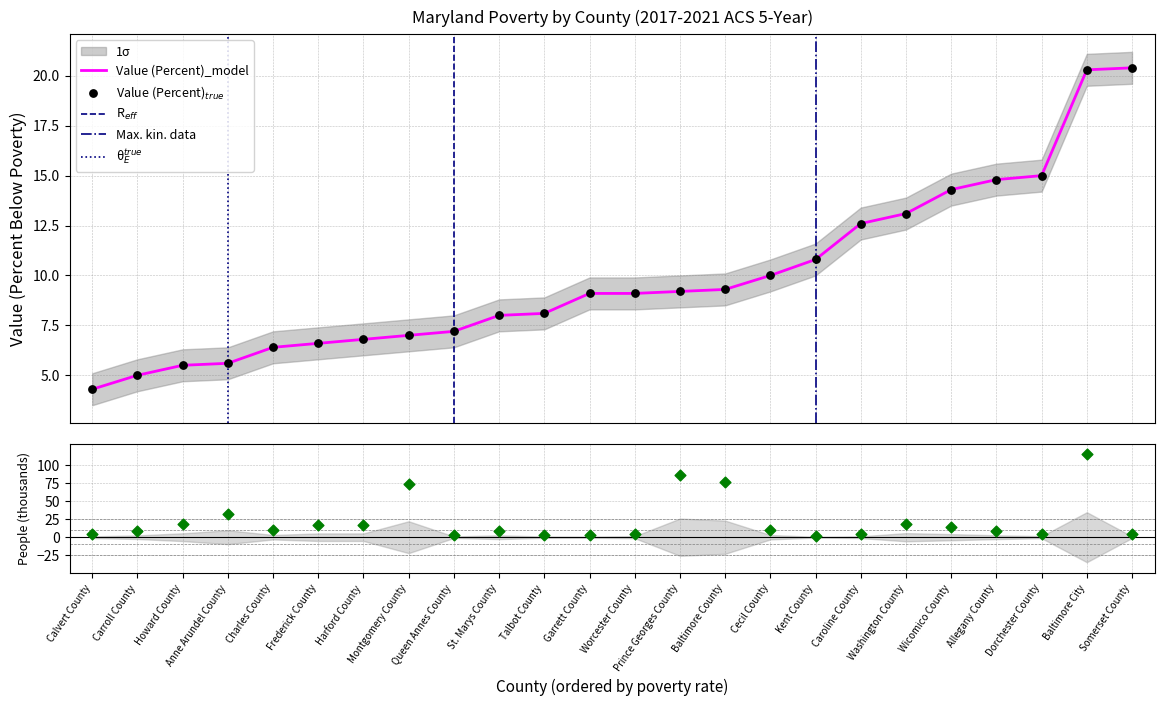

At which category is the sum across all series the highest?

Baltimore City